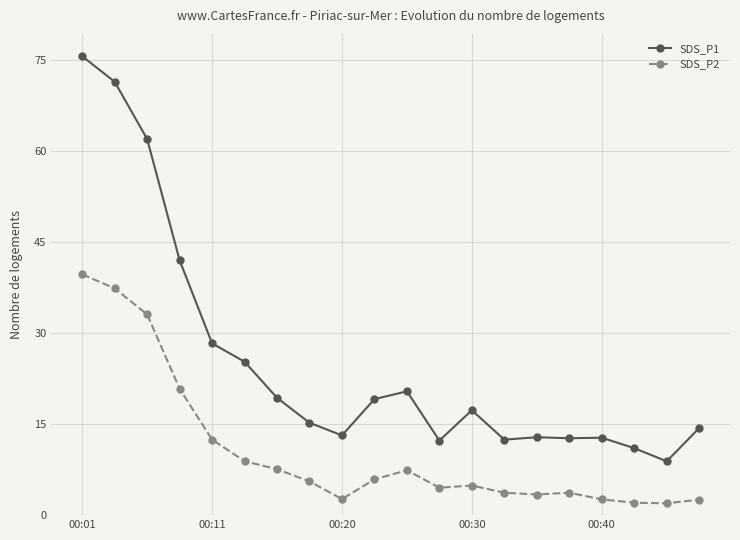

Which series has the widest spread of values?

SDS_P1